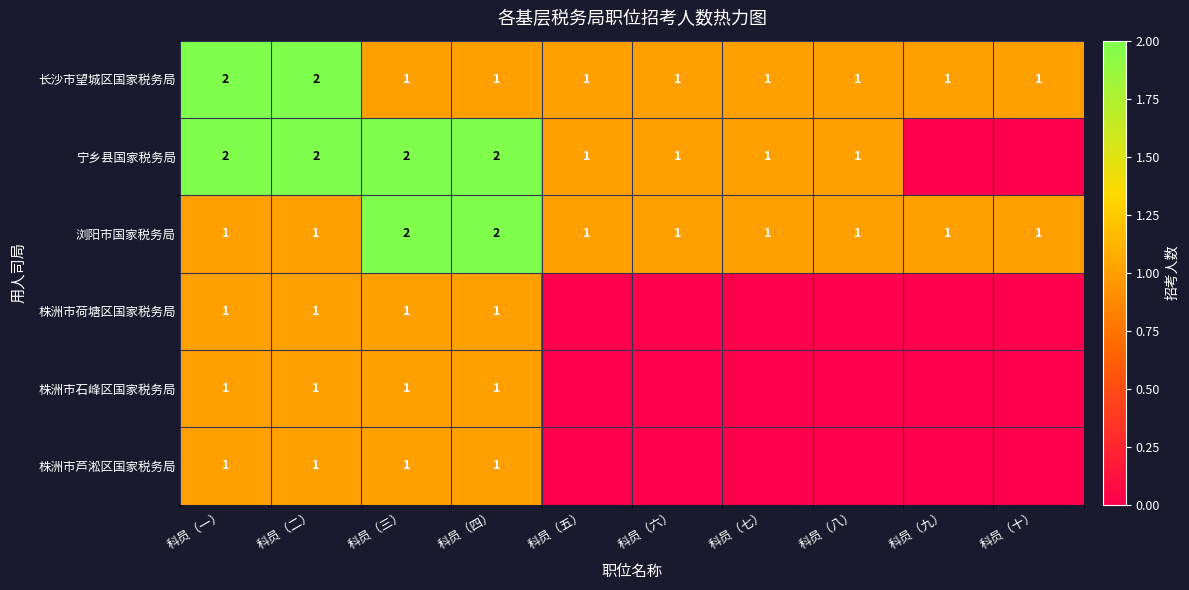

True or false: 宁乡县国家税务局 has a value of 0 at 科员（七）.

False